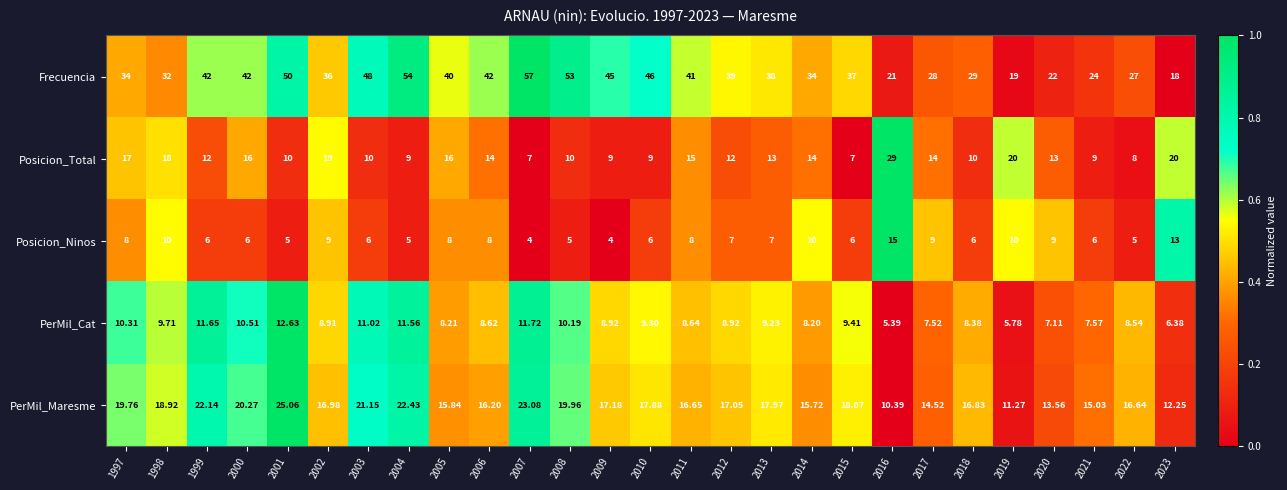

Which series changed the most between 1998 and 2017?

PerMil_Maresme